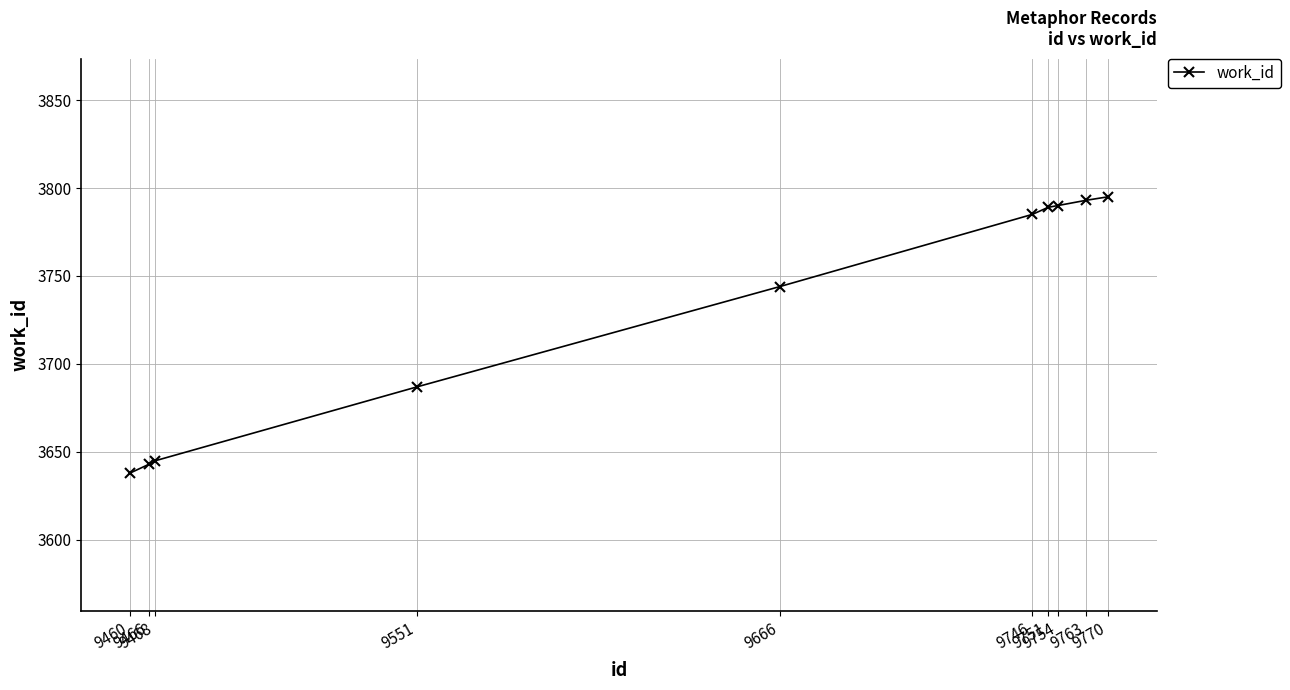

What is the minimum value shown in the chart?

3638